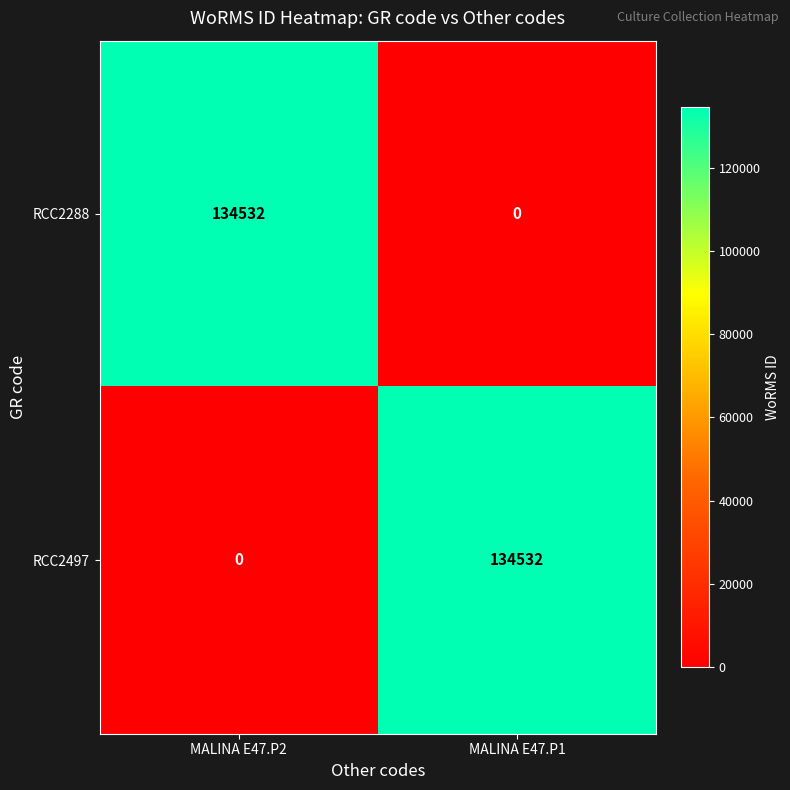

What is the total value across all series at MALINA E47.P2?

134532